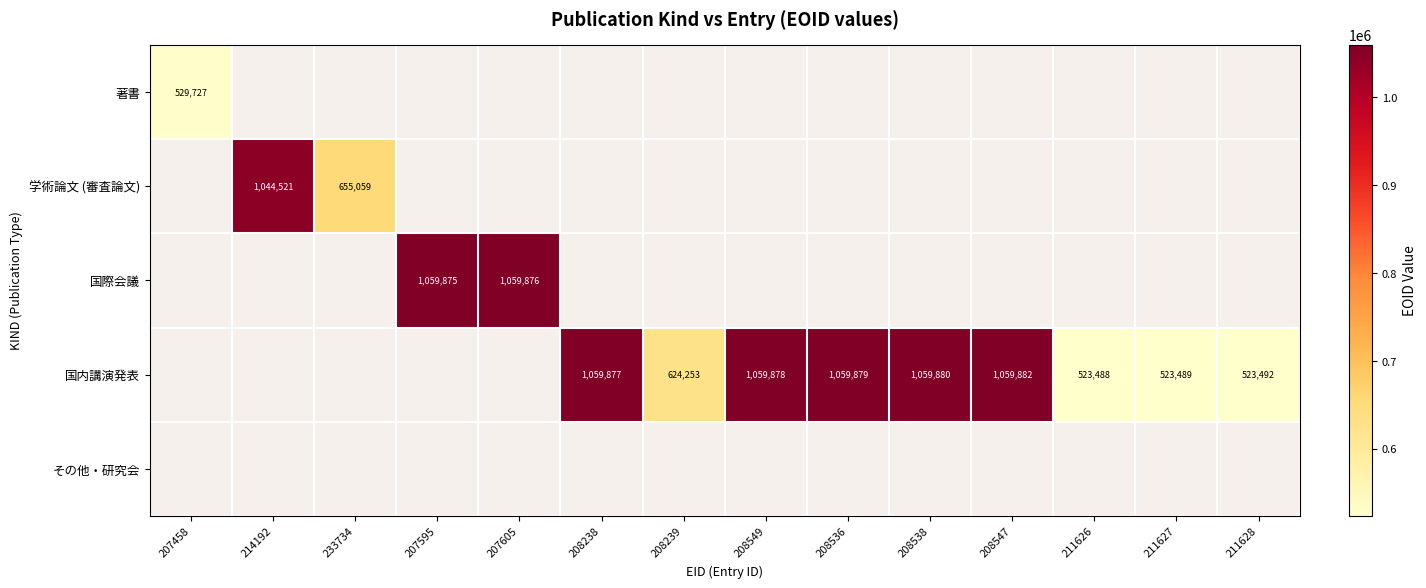

True or false: 国内講演発表 has a value of 1849748 at 208536.

False